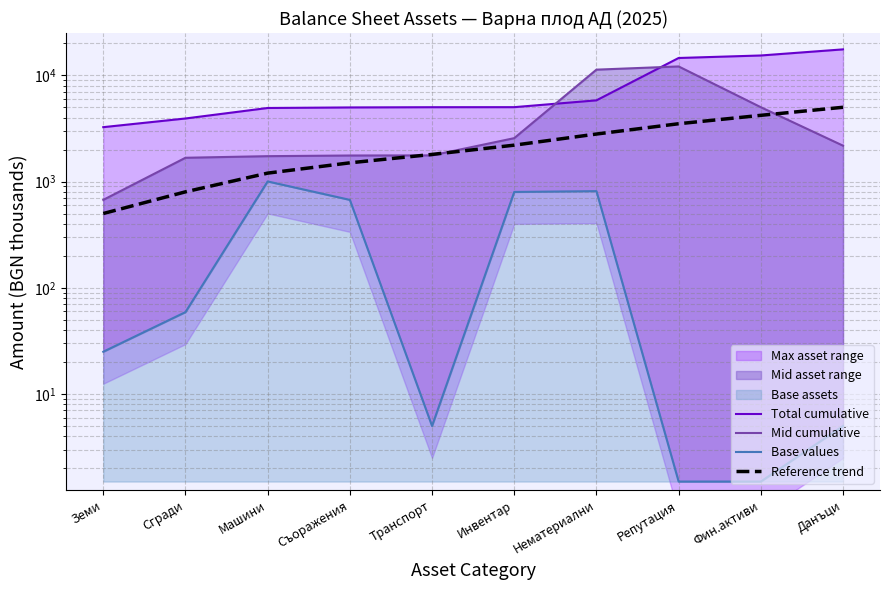

True or false: Reference trend and Total cumulative cross at least once.

False